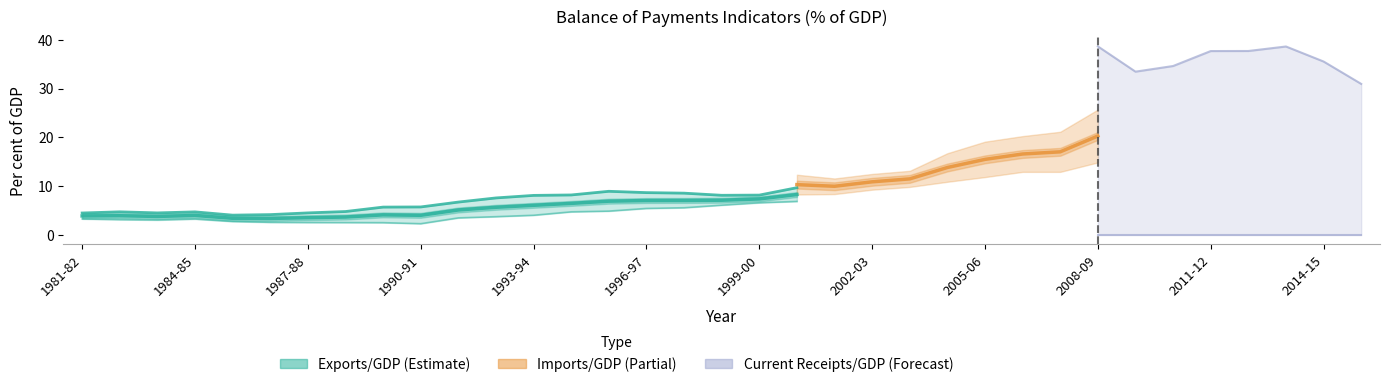

How many interior local valleys does the Exports/GDP series have?

7